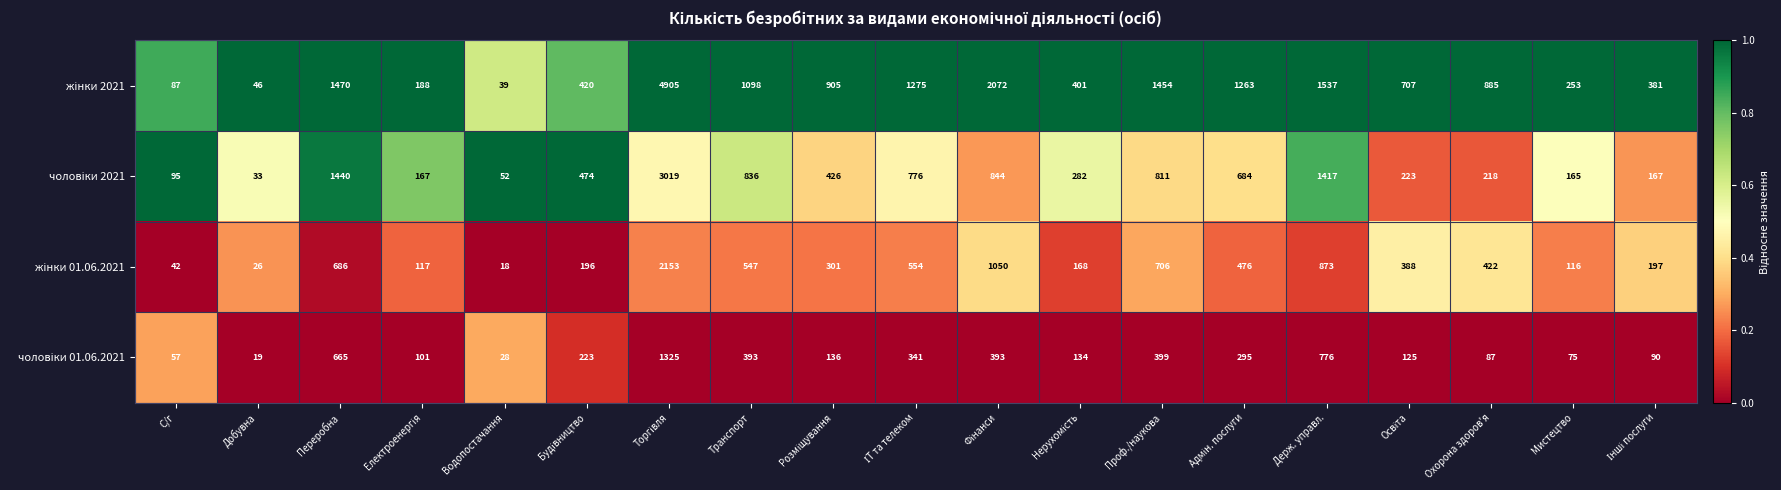

At which category does the chart reach its minimum across all series?

Водопостачання